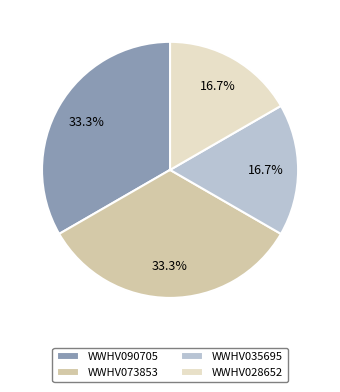

True or false: WWHV073853 accounts for 33% of the total.

True